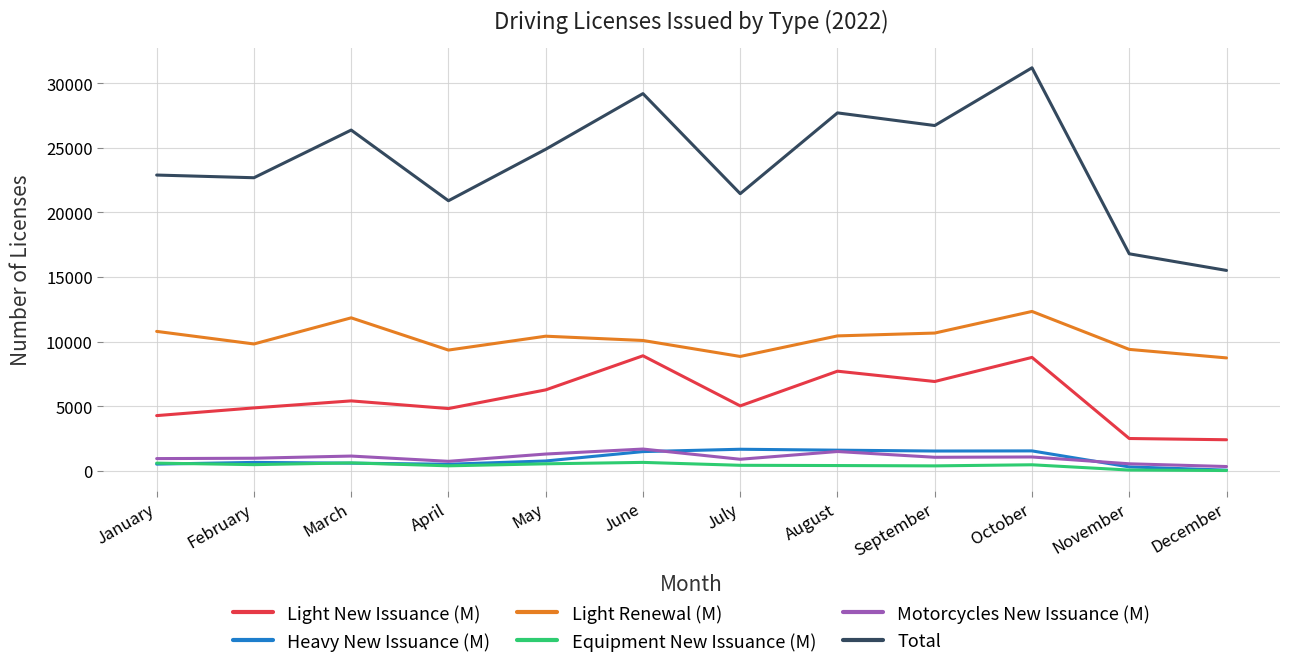

Is the value of Light New Issuance (M) at June greater than the value of Equipment New Issuance (M) at January?

Yes